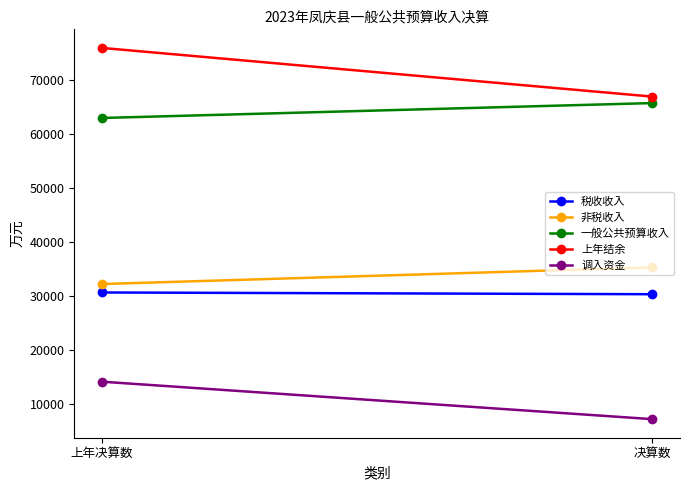

What is the value of the 调入资金 point at the 1st from the left?

14209